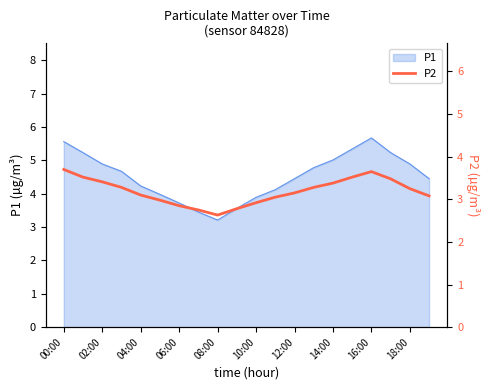

How many interior local peaks (higher than both neighbors) does the data have?

1